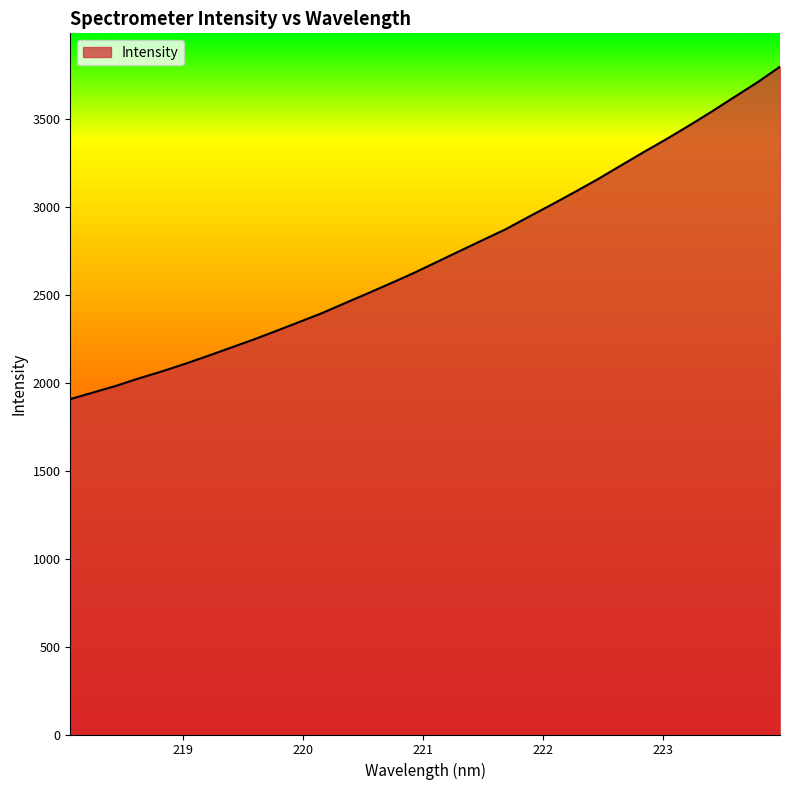

What is the difference between the maximum and minimum values?

1890.9